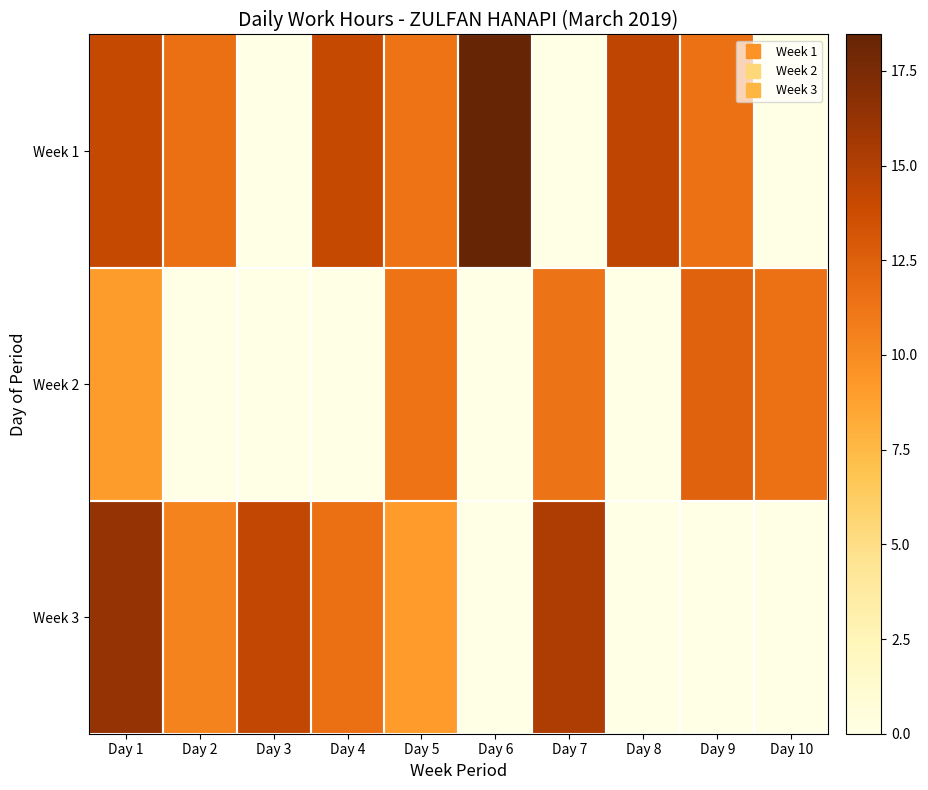

What is the maximum value shown in the chart?

18.5